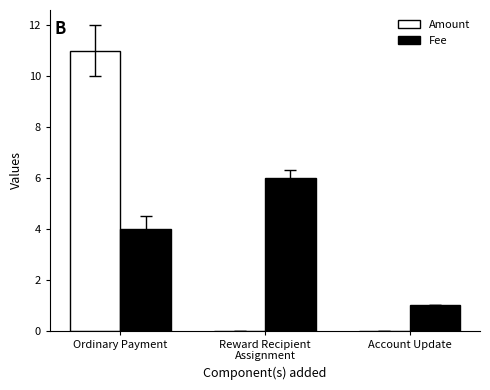

What is the spread (max minus min) of values at Account Update?

1